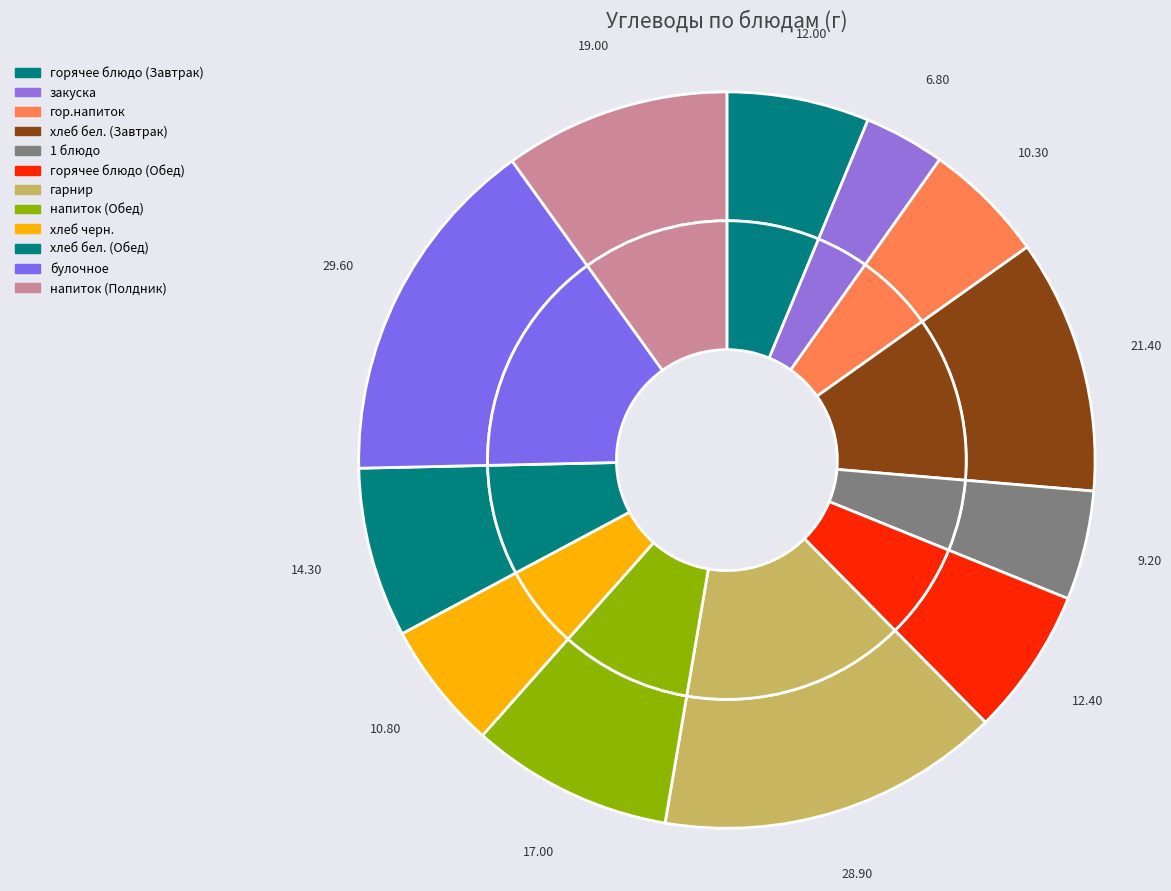

Rank the categories by value from highest to lowest.

булочное, гарнир, хлеб бел. (Завтрак), напиток (Полдник), напиток (Обед), хлеб бел. (Обед), горячее блюдо (Обед), горячее блюдо (Завтрак), хлеб черн., гор.напиток, 1 блюдо, закуска